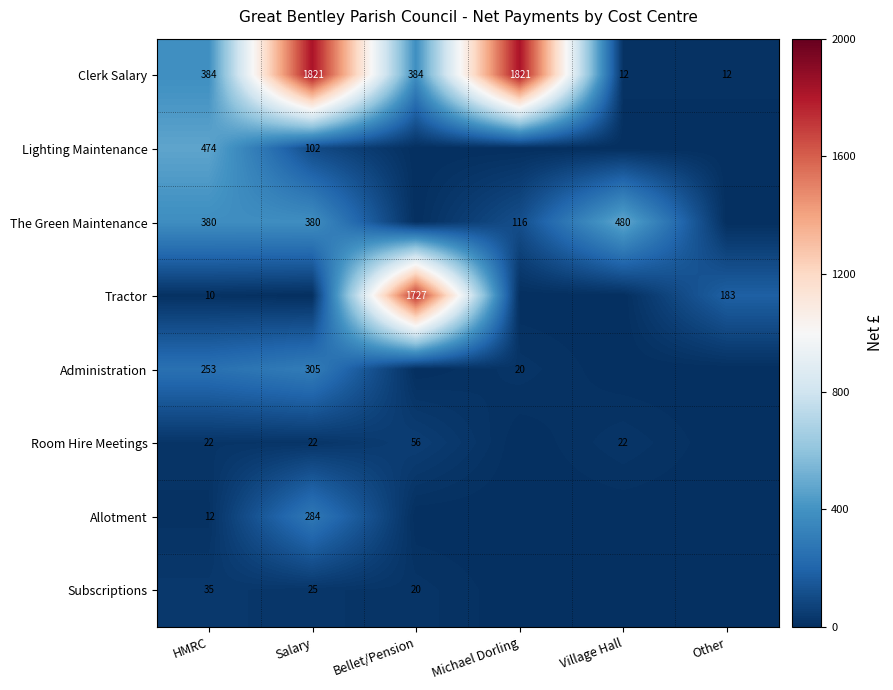

What is the sum of the Clerk Salary values at HMRC and Village Hall?

396